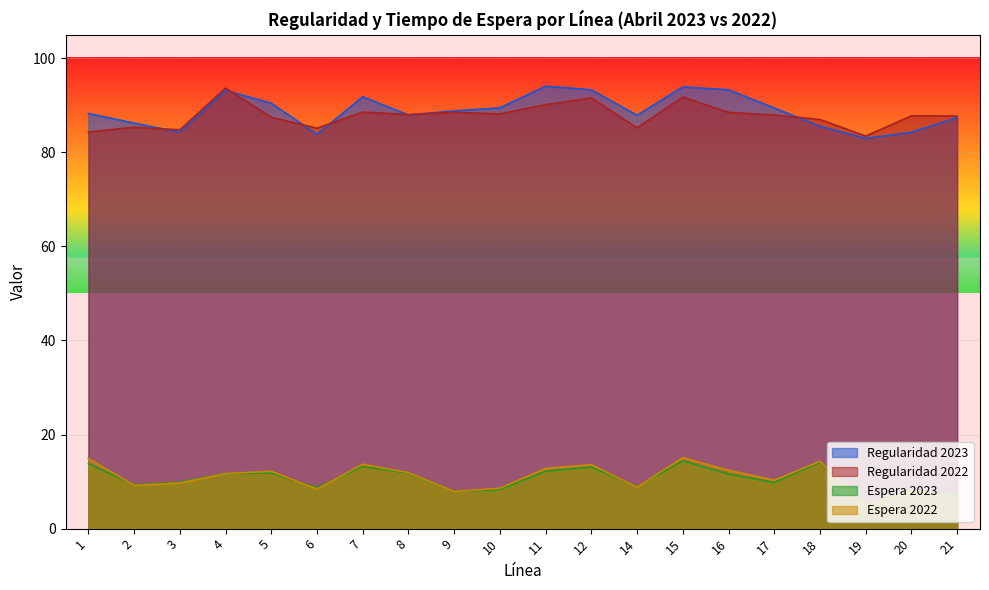

What is the difference between the Regularidad 2023 values at 21 and 2?

1.2